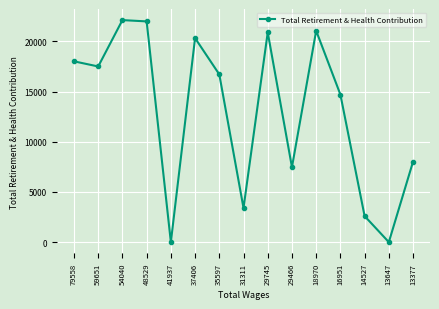

Count the number of categories in the chart.

15